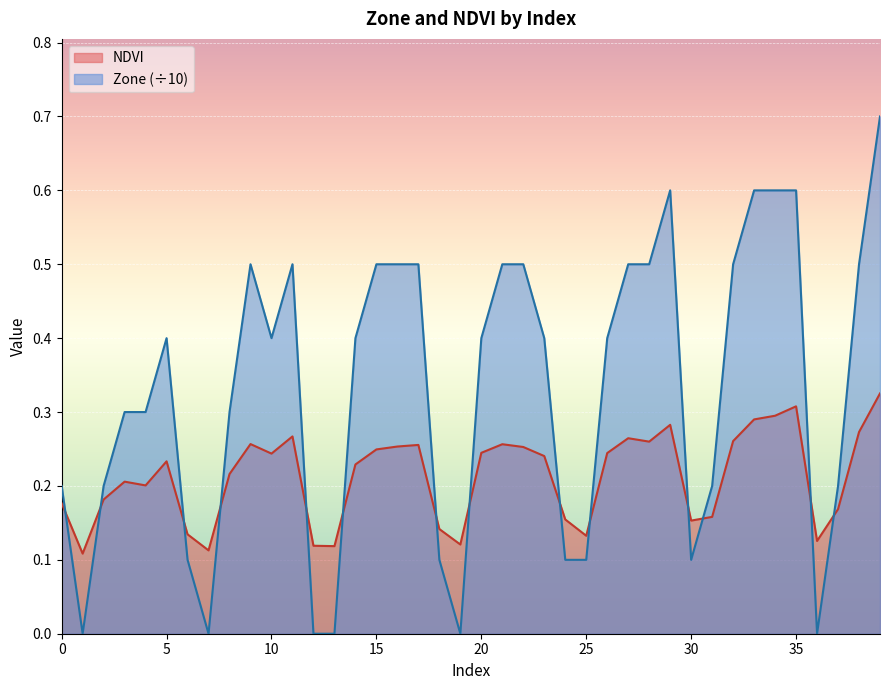

What is the difference between the second highest and minimum values in the NDVI series?

0.2